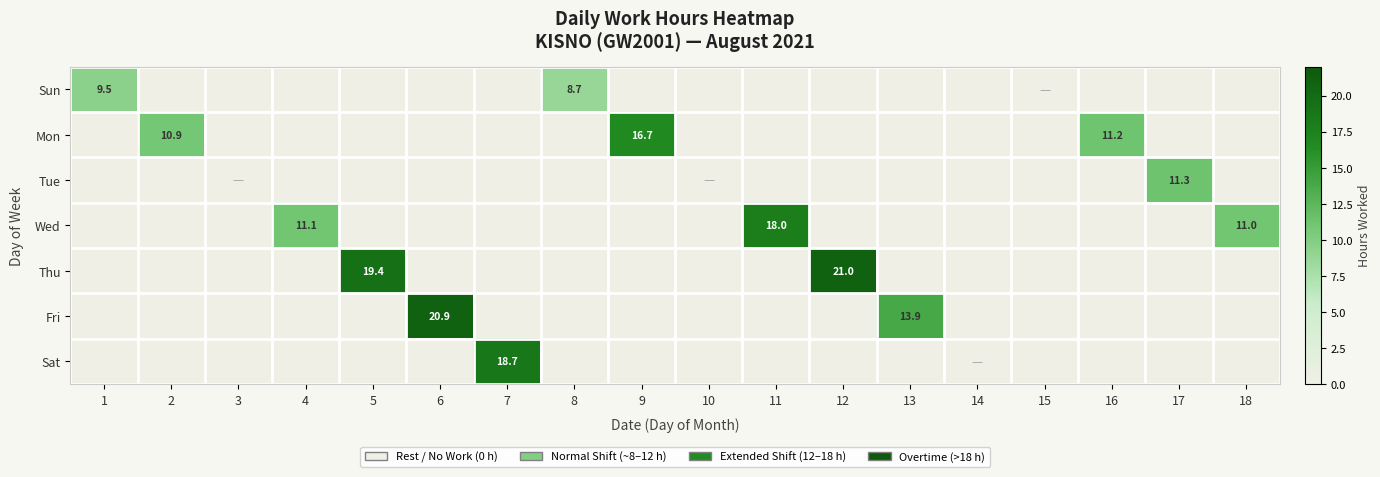

At how many categories does at least one series exceed 13?

7